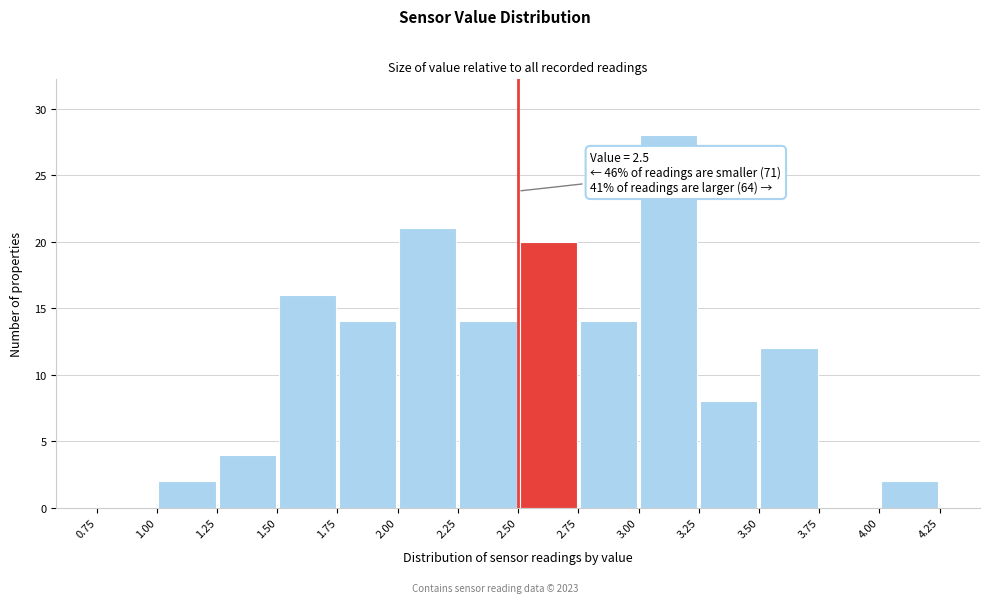

Which range on the x-axis has the tallest bar?

3.00 to 3.25